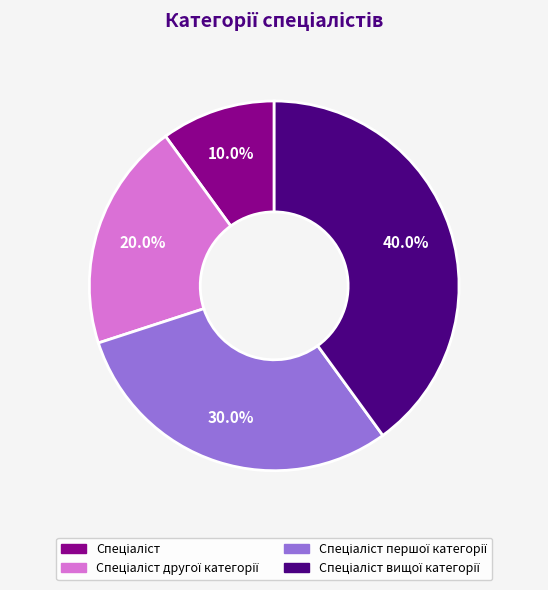

Does any single category account for the majority?

No